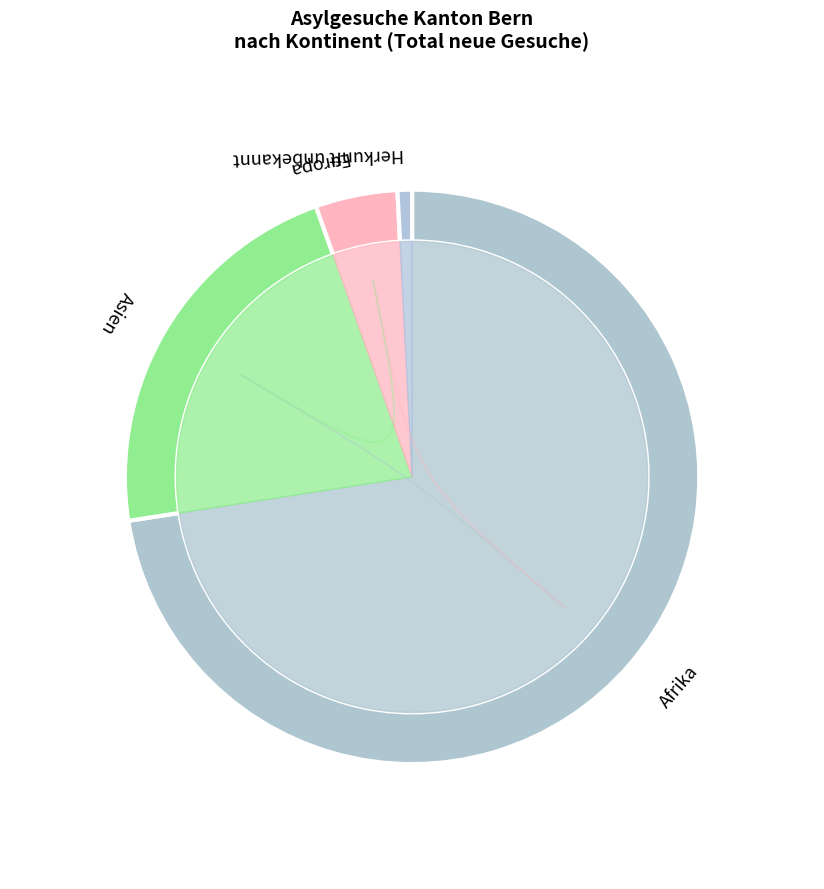

The Afrika slice represents 49% of the pie. True or false?

False